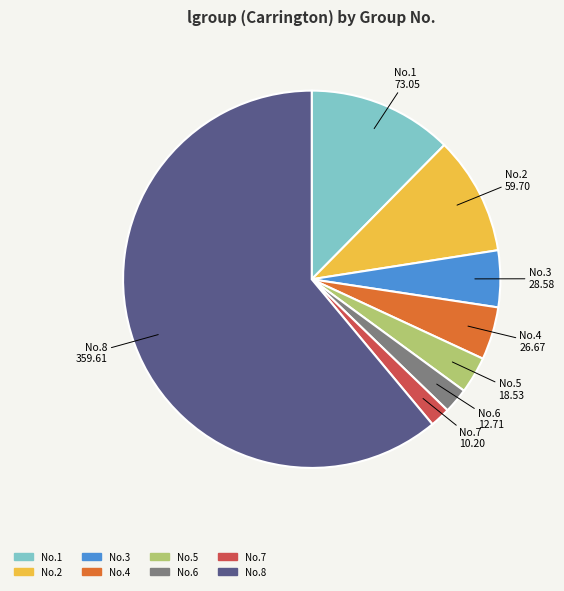

Is there a majority slice in this chart?

Yes